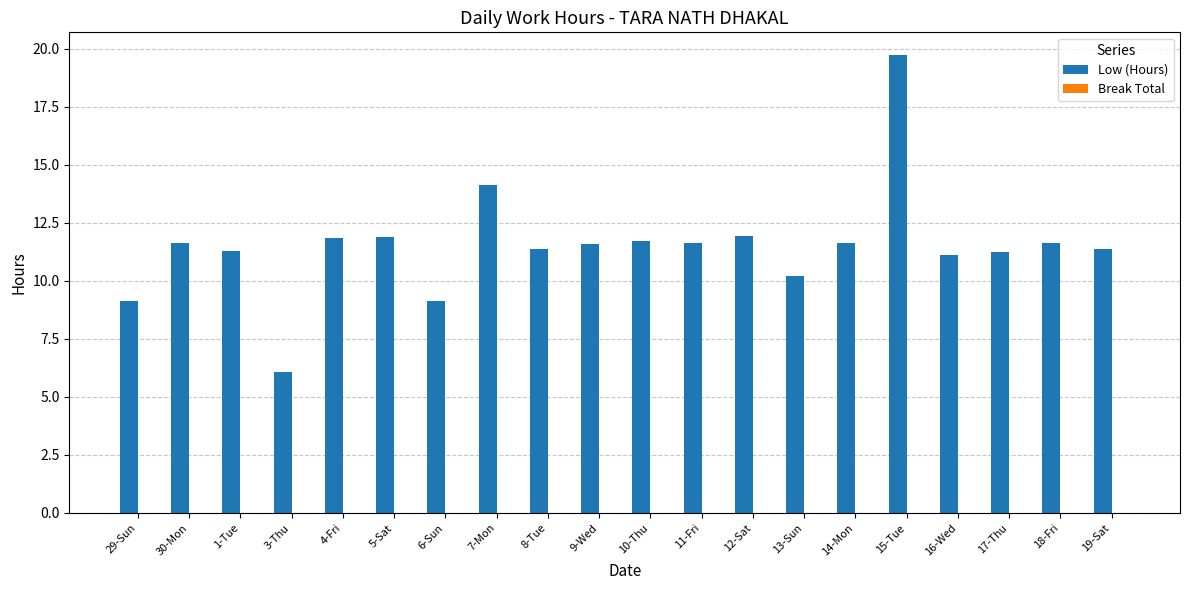

Is it true that the value at 14-Mon is 19.1?

False